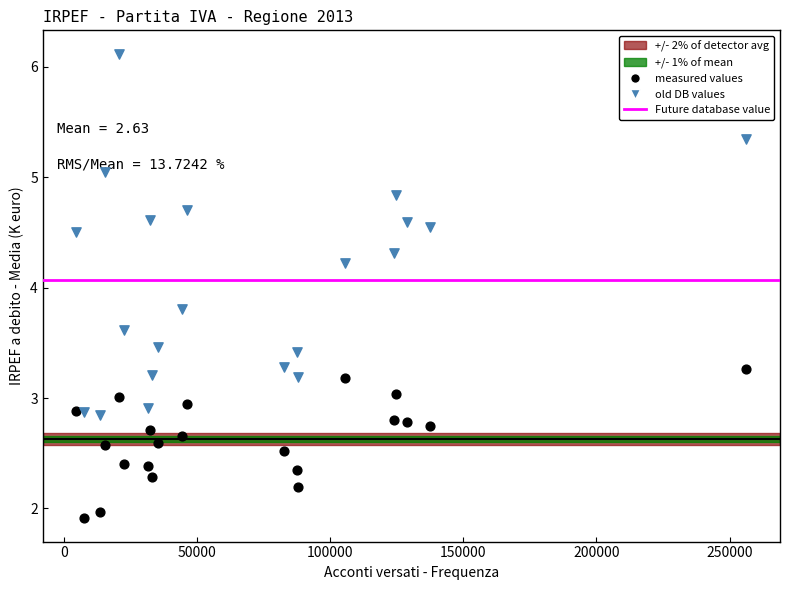

Which series reaches the minimum Y coordinate?

measured values